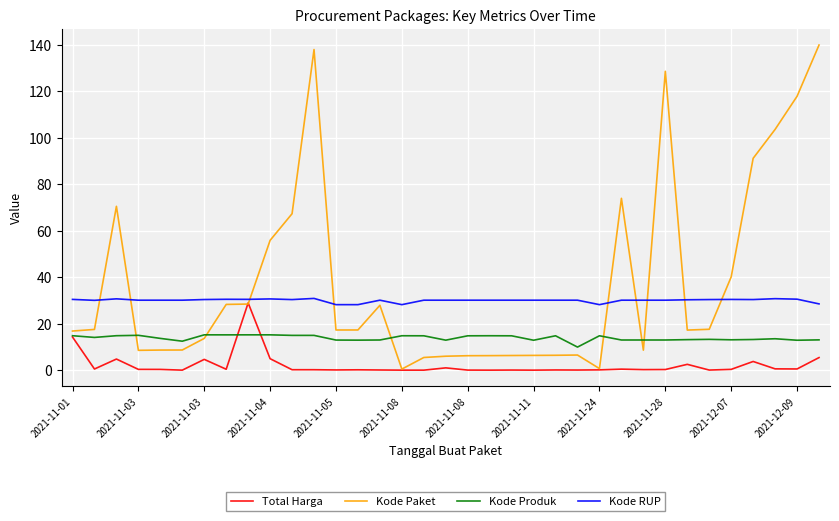

How many intersections are there between Kode Paket and Kode RUP?

9